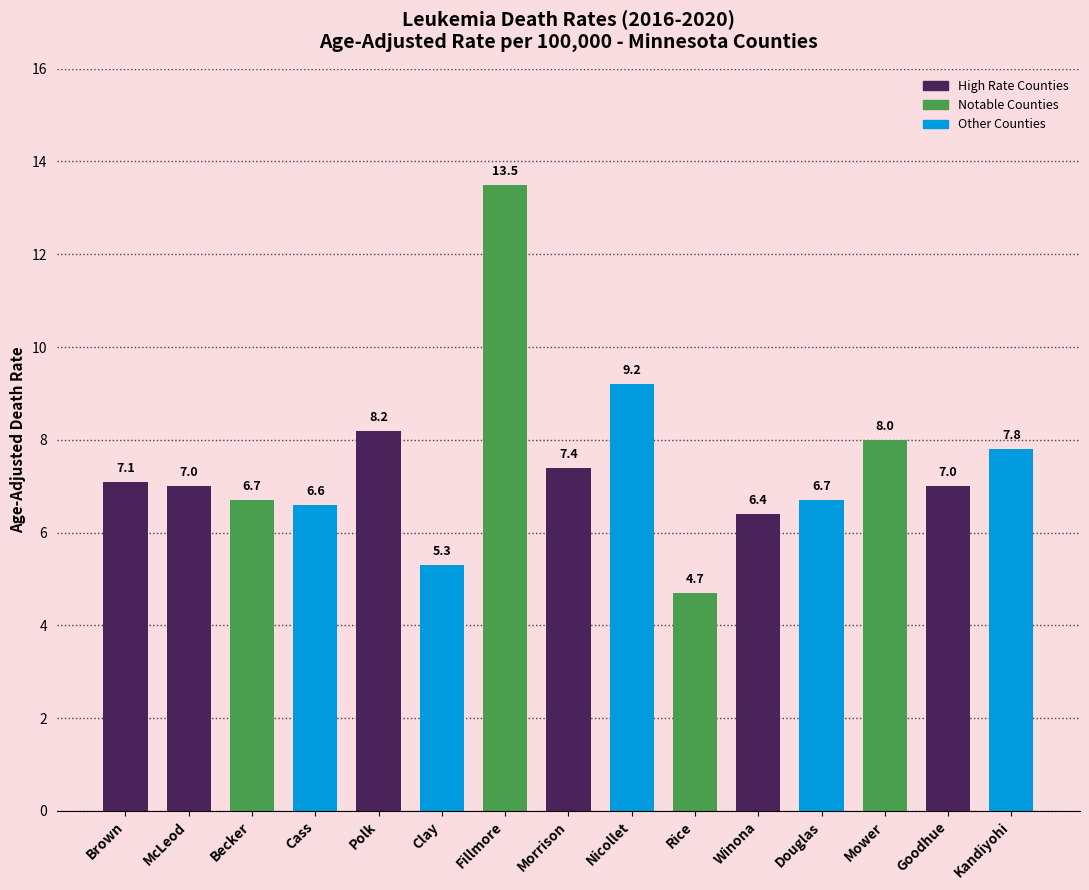

Reading right to left, what are all the values shown in this chart?

Kandiyohi=7.8	Goodhue=7.0	Mower=8.0	Douglas=6.7	Winona=6.4	Rice=4.7	Nicollet=9.2	Morrison=7.4	Fillmore=13.5	Clay=5.3	Polk=8.2	Cass=6.6	Becker=6.7	McLeod=7.0	Brown=7.1